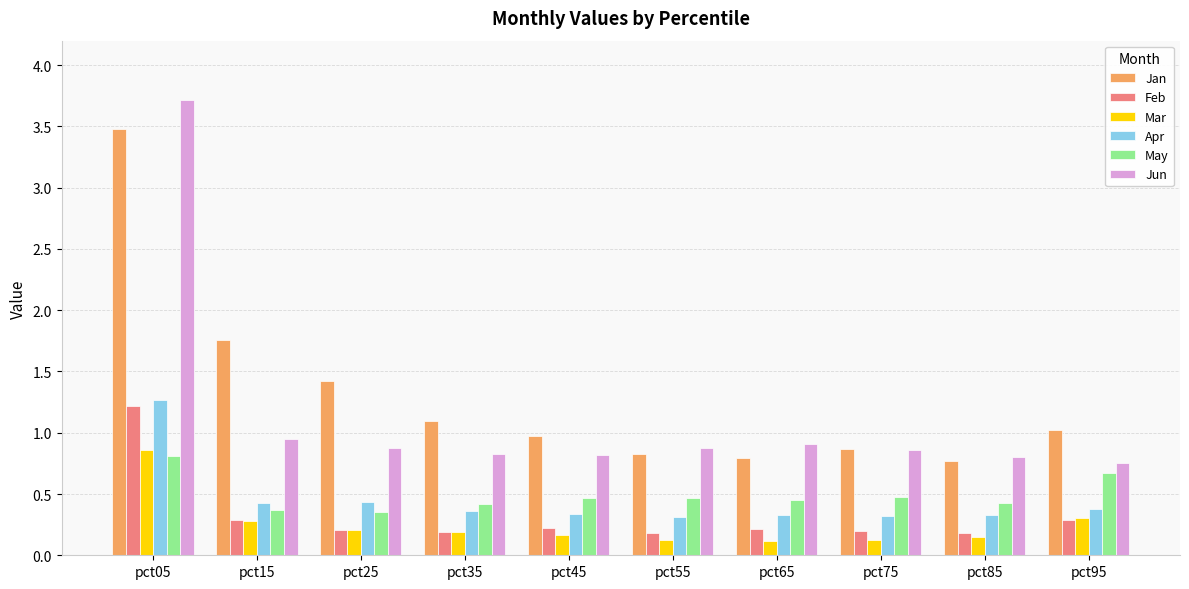

Does the chart contain any negative values?

No